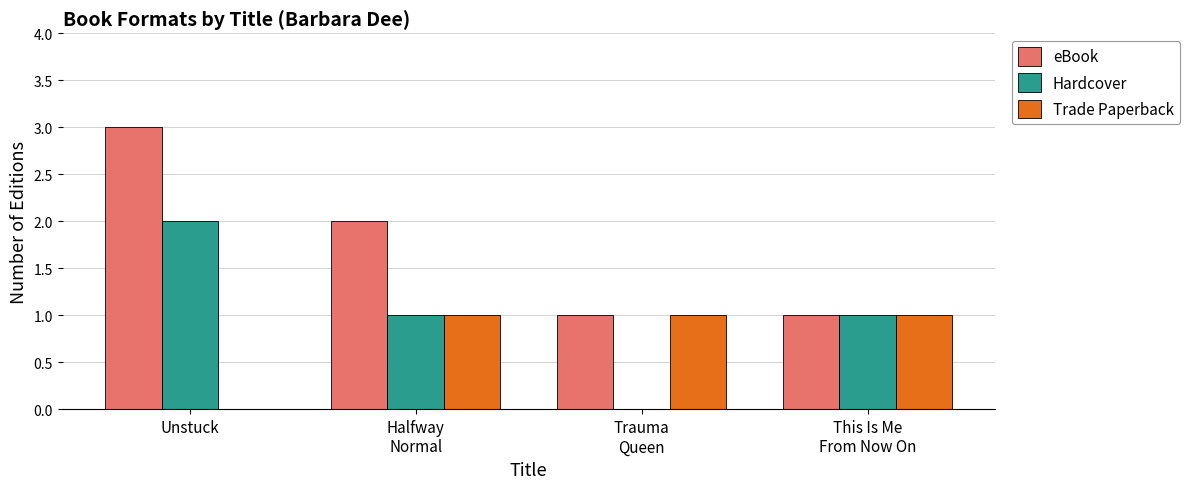

Read the Trade Paperback value at Halfway
Normal.

1